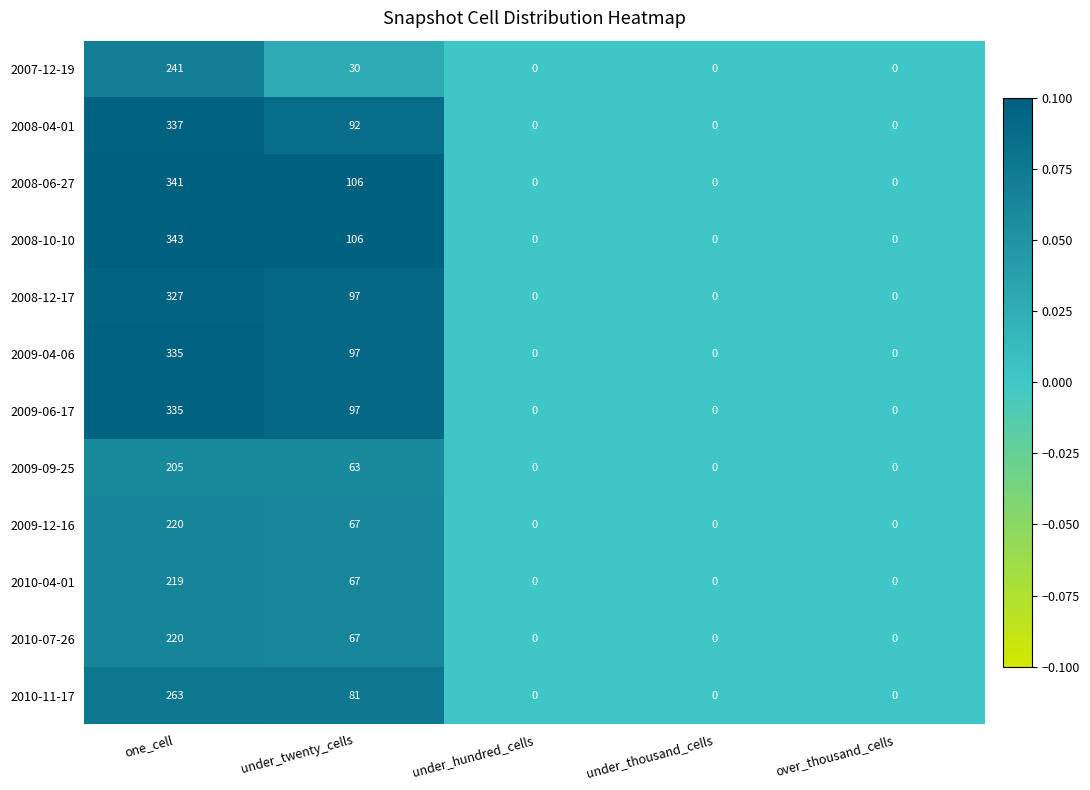

At which category is the sum across all series the highest?

one_cell